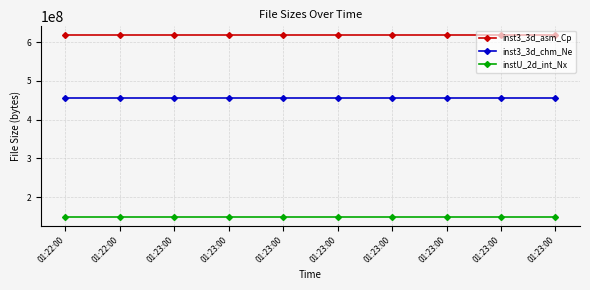

What are all the series names shown in the legend?

inst3_3d_asm_Cp, inst3_3d_chm_Ne, instU_2d_int_Nx